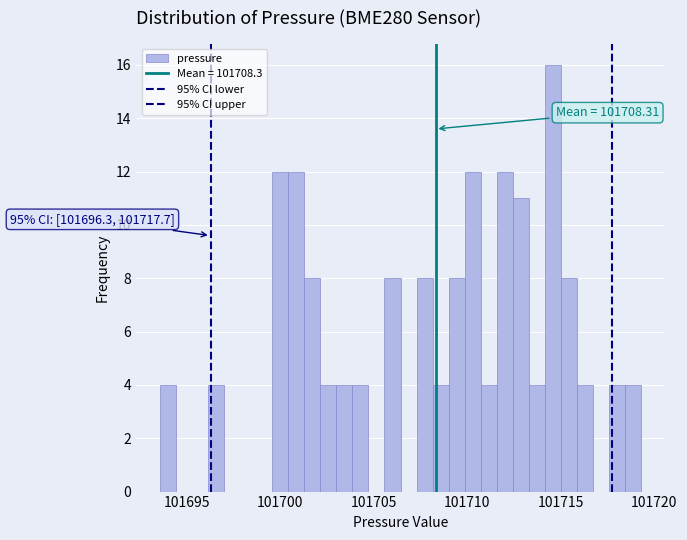

Read against the x-axis, roughly where is the centre of the tallest bar?

101714.5